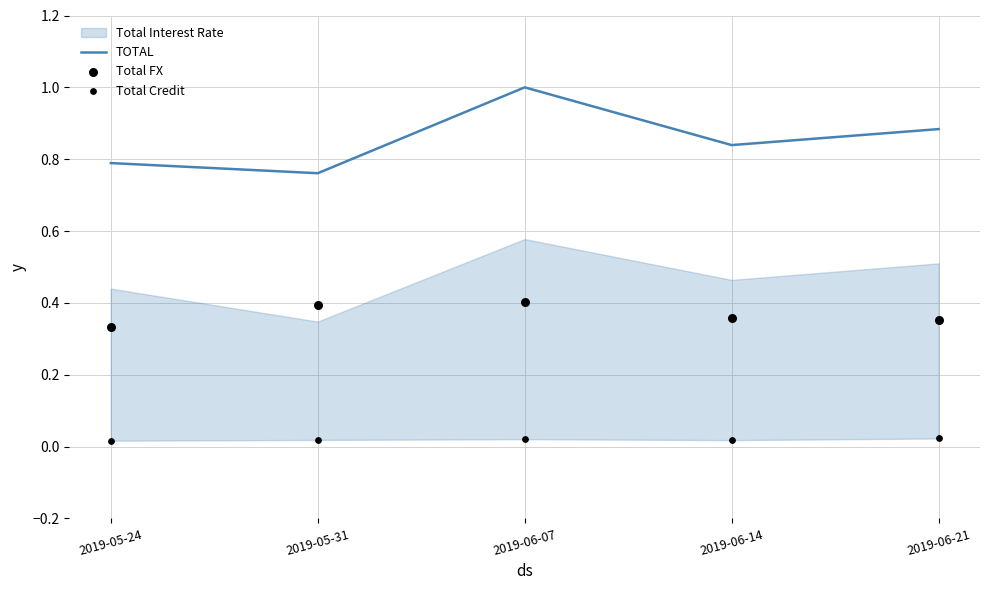

At which category is the sum across all series the highest?

2019-06-07